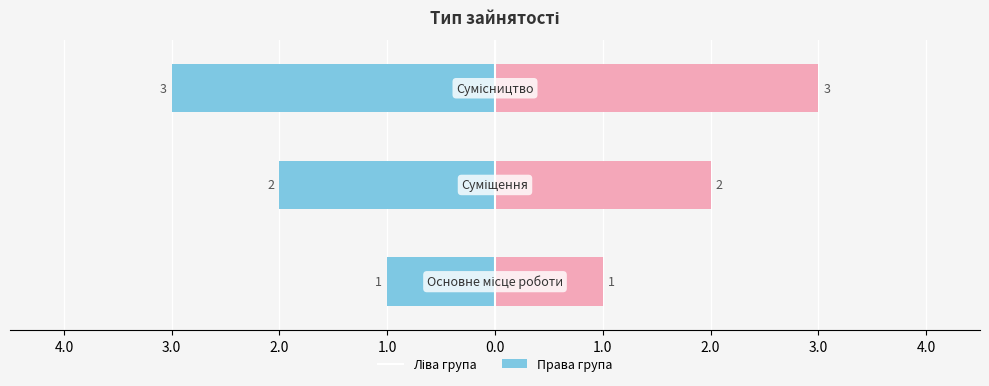

Reading left to right, extract all data points from this chart.

Ліва група: 5.0=-1	4.0=-2	3.0=-3
Права група: 5.0=1	4.0=2	3.0=3